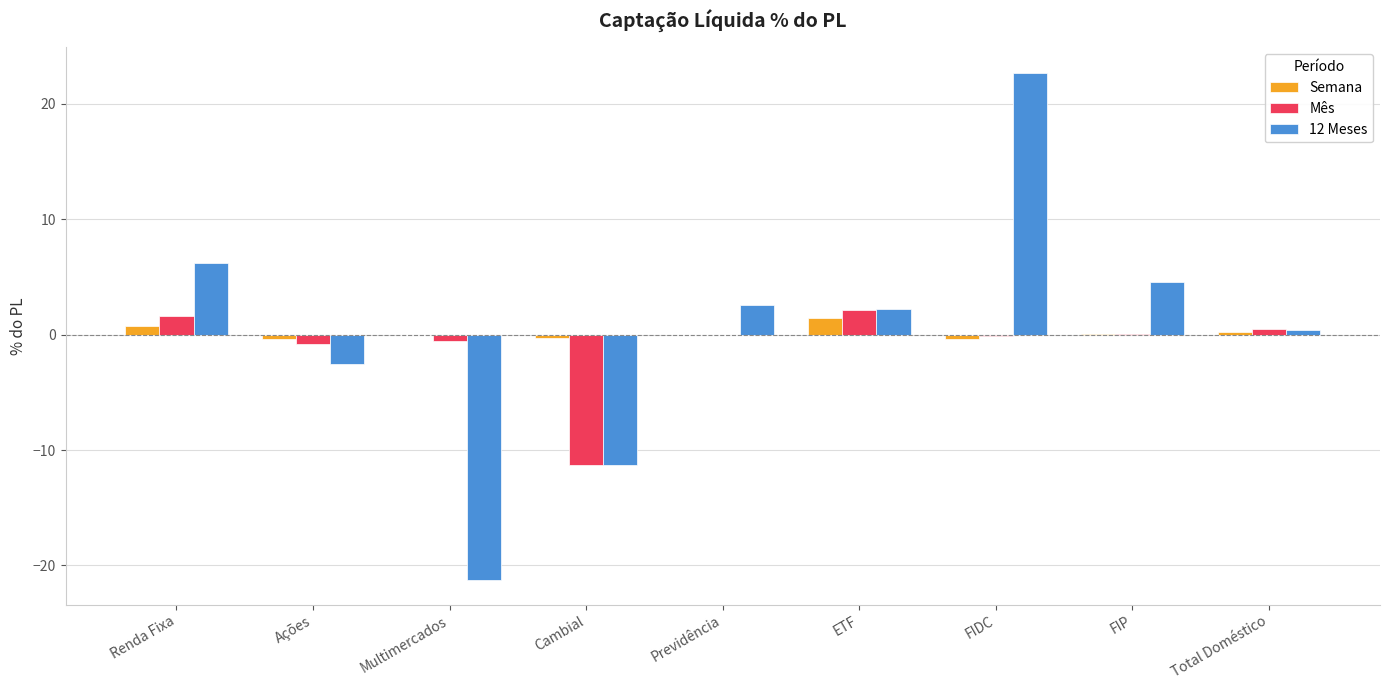

What is the highest value of the Semana series?

1.5